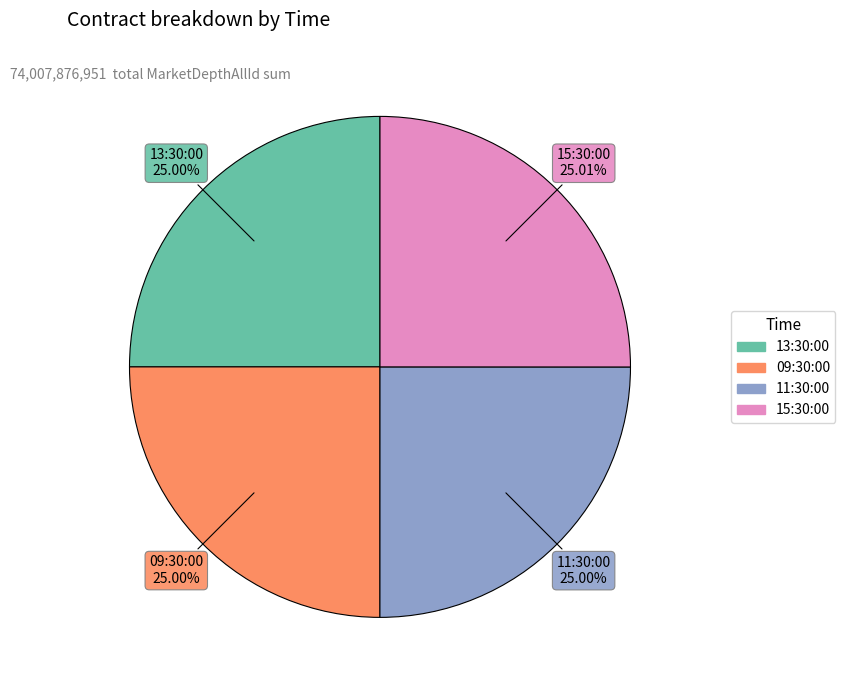

How many slices are in this pie chart?

4